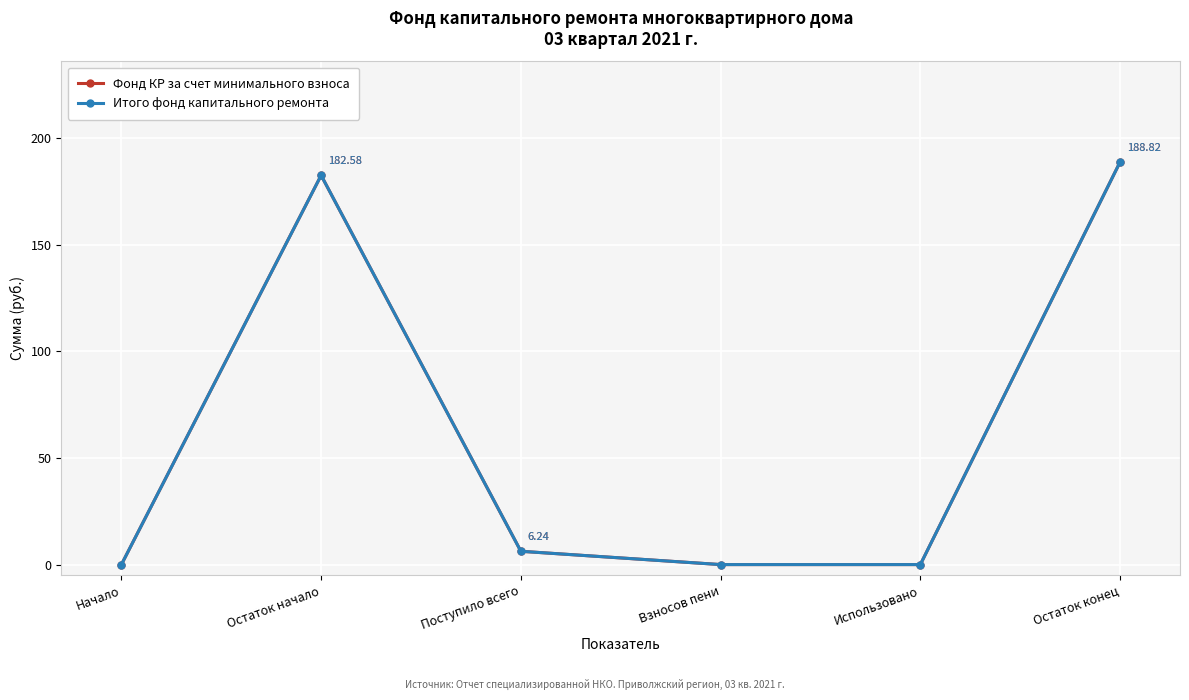

Which has a higher value, Использовано or Поступило всего?

Поступило всего